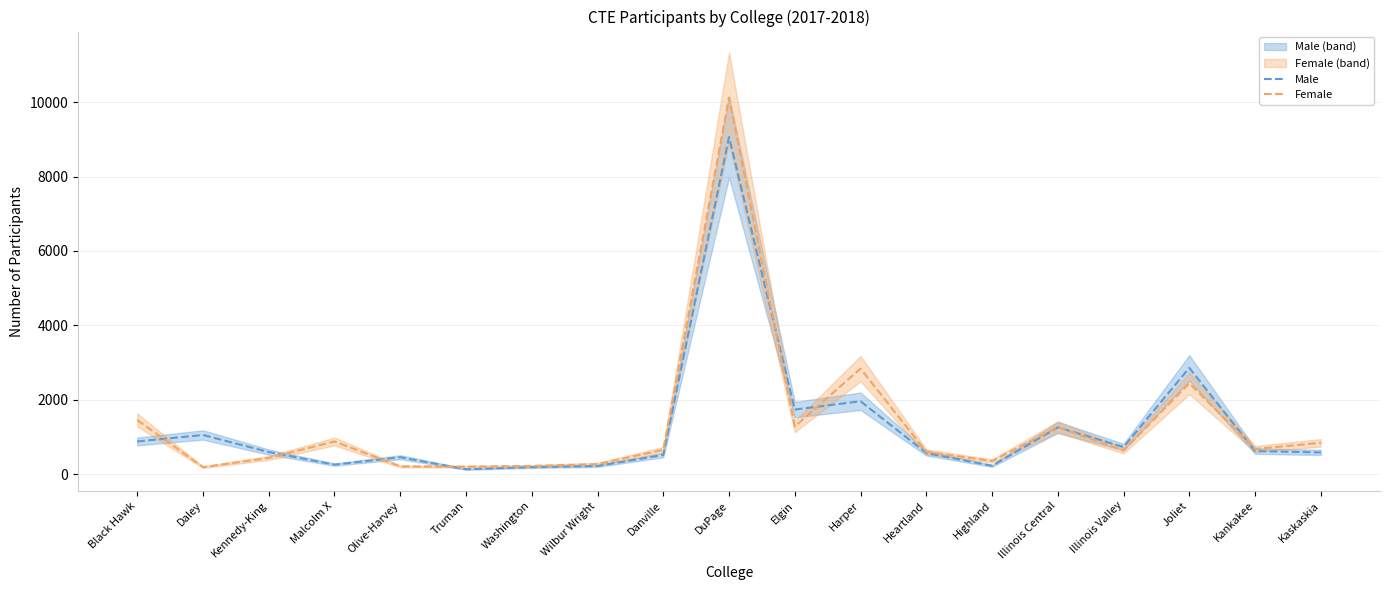

Between Wilbur Wright and Elgin, which series saw the biggest shift?

Male